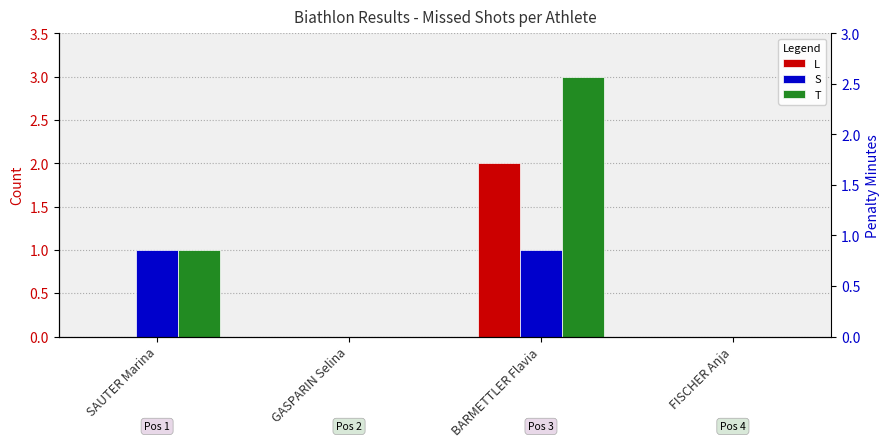

Is the value of S at GASPARIN Selina greater than the value of T at BARMETTLER Flavia?

No